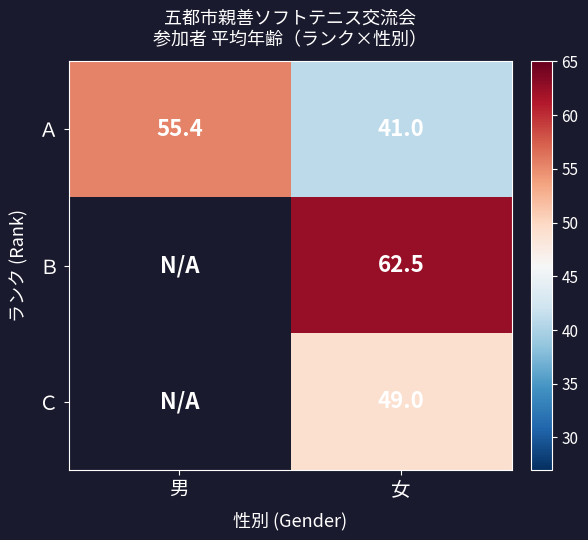

At which label does Ａ first exceed 55?

男